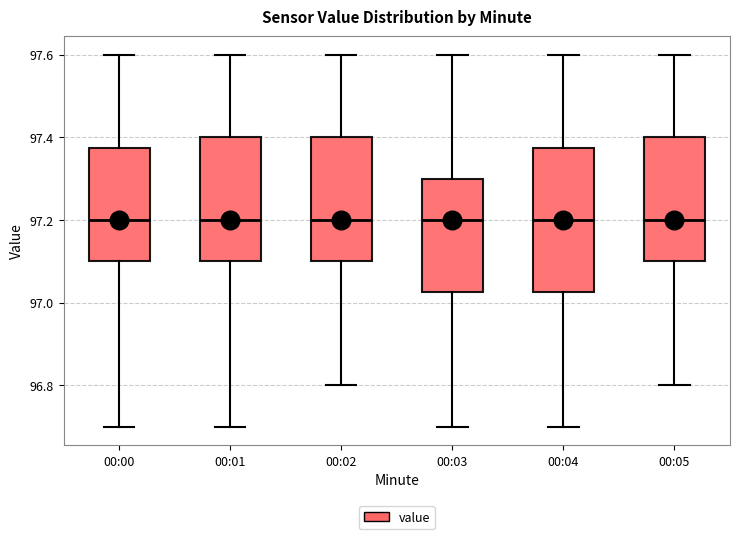

Reading left to right, transcribe this box plot: for each box, give where its median line is, the range the box spans, and where its two whiskers end, as read against the y-axis. The values are not printed on the chart, so give them approximately, as read against the axis.

00:00: median 97.20, box 97.10 to 97.38, whiskers 96.70 to 97.60
00:01: median 97.20, box 97.10 to 97.40, whiskers 96.70 to 97.60
00:02: median 97.20, box 97.10 to 97.40, whiskers 96.80 to 97.60
00:03: median 97.20, box 97.02 to 97.30, whiskers 96.70 to 97.60
00:04: median 97.20, box 97.02 to 97.38, whiskers 96.70 to 97.60
00:05: median 97.20, box 97.10 to 97.40, whiskers 96.80 to 97.60